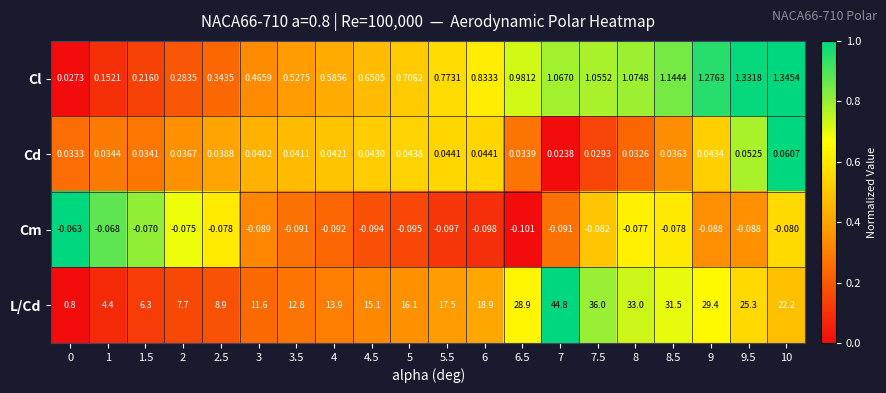

List the series in order of their peak value, highest first.

L/Cd, Cl, Cd, Cm